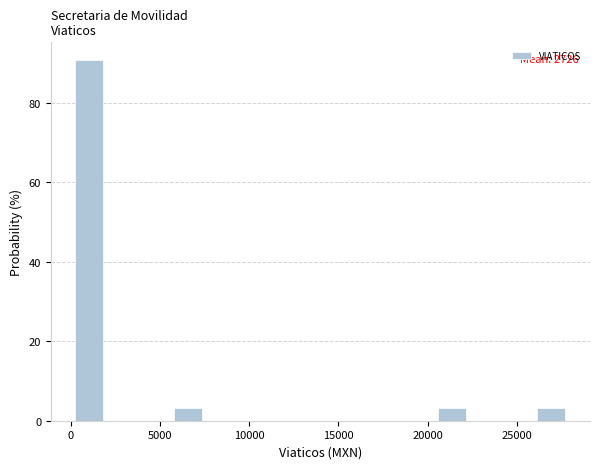

Read against the x-axis, roughly where is the centre of the tallest bar?

1000